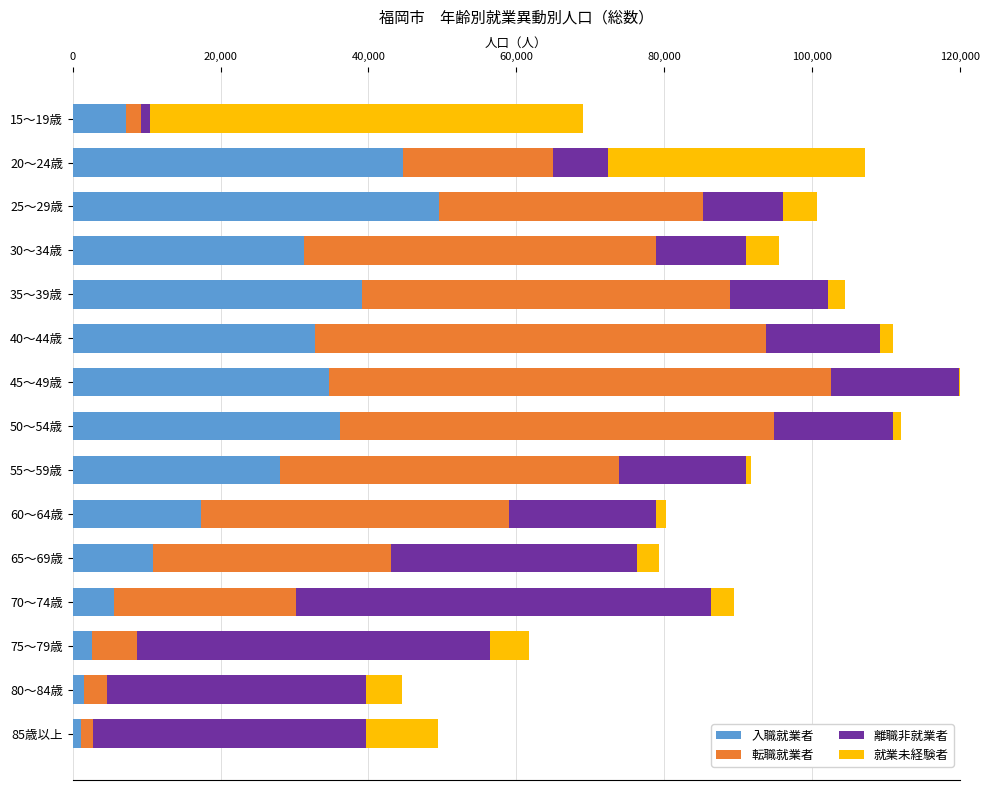

At which label does 入職就業者 reach its peak?

25～29歳